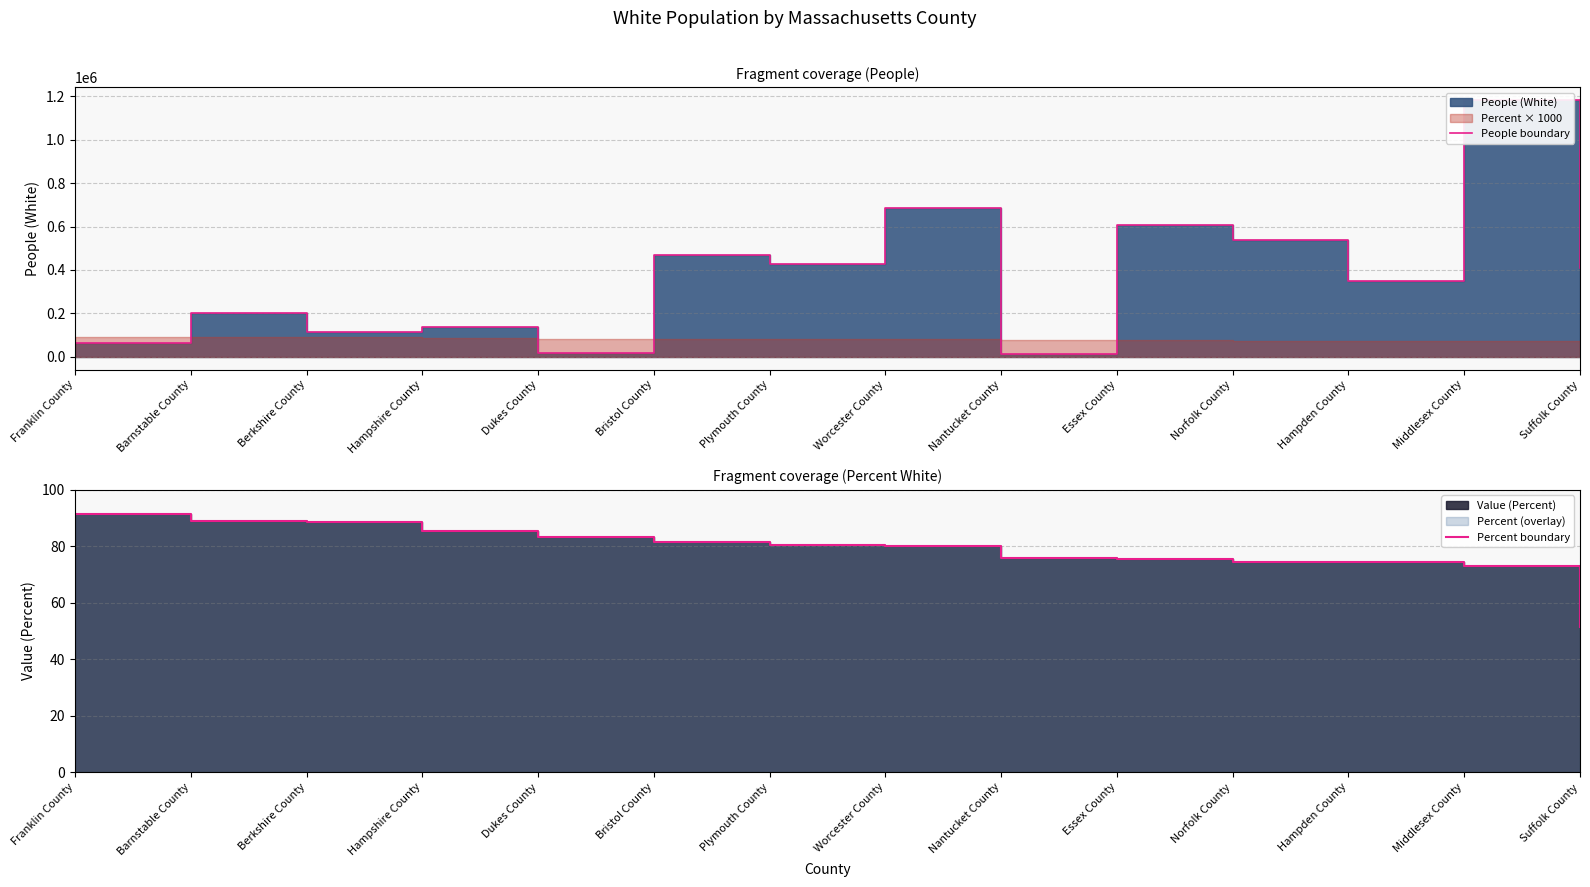

At which label is People boundary closest to 597183?

Essex County